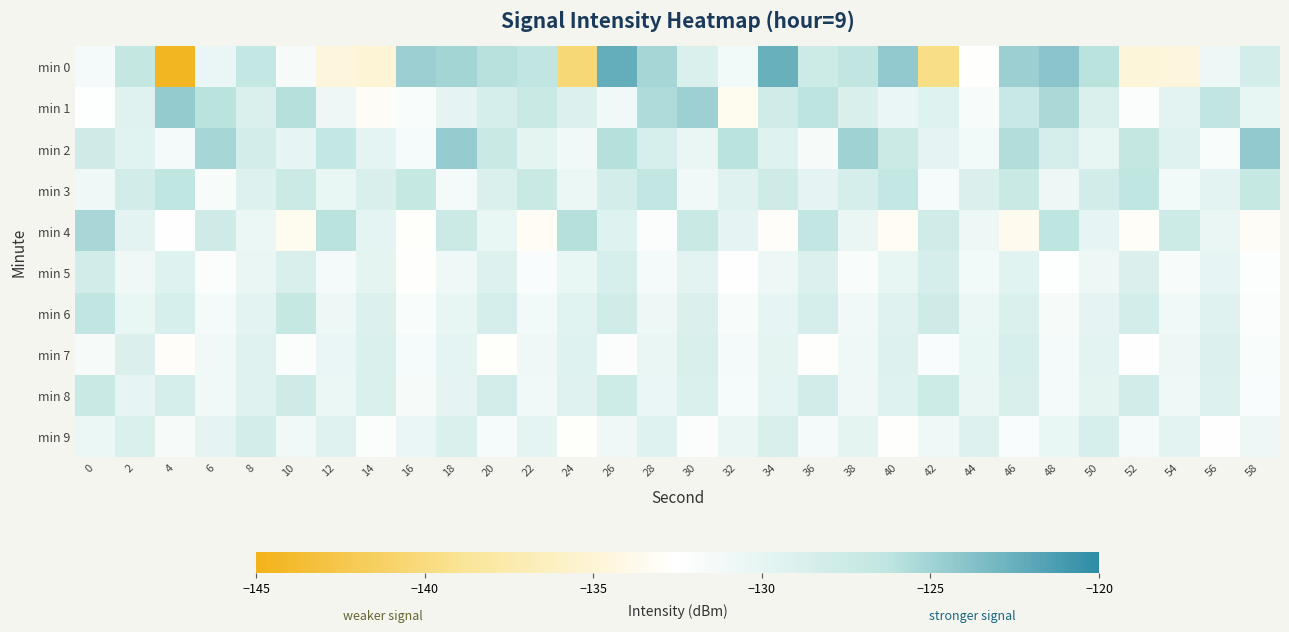

Reading left to right, what are all the values shown in this chart?

min 0: 0=-131.4	2=-126.7	4=-144.5	6=-130.5	8=-126.7	10=-131.6	12=-134.6	14=-135.1	16=-124.7	18=-125.1	20=-126.0	22=-126.5	24=-140.4	26=-122.4	28=-125.2	30=-128.8	32=-131.2	34=-122.6	36=-127.6	38=-126.5	40=-124.3	42=-139.6	44=-132.7	46=-124.7	48=-124.1	50=-126.1	52=-134.8	54=-134.6	56=-130.7	58=-128.3
min 1: 0=-132.3	2=-129.4	4=-124.4	6=-126.1	8=-128.8	10=-125.9	12=-130.7	14=-133.1	16=-131.9	18=-130.0	20=-128.5	22=-127.3	24=-129.1	26=-131.2	28=-125.6	30=-124.8	32=-133.4	34=-127.9	36=-126.2	38=-128.7	40=-130.5	42=-129.3	44=-131.8	46=-127.1	48=-125.4	50=-128.9	52=-132.1	54=-129.7	56=-126.5	58=-130.2
min 2: 0=-127.8	2=-129.6	4=-131.4	6=-125.2	8=-128.3	10=-130.1	12=-126.7	14=-129.9	16=-131.6	18=-124.5	20=-127.2	22=-129.8	24=-131.1	26=-125.9	28=-128.6	30=-130.4	32=-126.1	34=-129.3	36=-131.7	38=-124.9	40=-127.5	42=-130.0	44=-131.3	46=-125.7	48=-128.4	50=-130.2	52=-126.8	54=-129.5	56=-131.9	58=-124.3
min 3: 0=-130.9	2=-128.1	4=-126.4	6=-131.8	8=-129.2	10=-127.5	12=-130.3	14=-128.7	16=-126.9	18=-131.5	20=-128.9	22=-127.2	24=-130.6	26=-128.3	28=-126.6	30=-131.2	32=-129.5	34=-127.8	36=-130.0	38=-128.4	40=-126.7	42=-131.6	44=-129.0	46=-127.3	48=-130.7	50=-128.1	52=-126.4	54=-131.3	56=-129.7	58=-127.0
min 4: 0=-125.3	2=-129.7	4=-132.5	6=-127.8	8=-130.6	10=-133.4	12=-126.1	14=-129.9	16=-132.7	18=-127.5	20=-130.3	22=-133.1	24=-125.9	26=-129.3	28=-132.1	30=-127.2	32=-130.0	34=-132.8	36=-126.6	38=-130.4	40=-133.2	42=-127.9	44=-130.7	46=-133.5	48=-126.3	50=-130.1	52=-132.9	54=-127.6	56=-130.4	58=-133.0
min 5: 0=-128.2	2=-131.0	4=-129.3	6=-132.1	8=-130.4	10=-128.7	12=-131.5	14=-129.8	16=-132.6	18=-130.9	20=-129.2	22=-132.0	24=-130.3	26=-128.6	28=-131.4	30=-129.7	32=-132.5	34=-130.8	36=-129.1	38=-131.9	40=-130.2	42=-128.5	44=-131.3	46=-129.6	48=-132.4	50=-130.7	52=-129.0	54=-131.8	56=-130.1	58=-132.3
min 6: 0=-126.5	2=-130.3	4=-128.6	6=-131.4	8=-129.7	10=-127.0	12=-130.8	14=-129.1	16=-131.9	18=-130.2	20=-128.5	22=-131.3	24=-129.6	26=-127.9	28=-130.7	30=-129.0	32=-131.8	34=-130.1	36=-128.4	38=-131.2	40=-129.5	42=-127.8	44=-130.6	46=-128.9	48=-131.7	50=-130.0	52=-128.3	54=-131.1	56=-129.4	58=-132.2
min 7: 0=-131.7	2=-129.0	4=-132.8	6=-131.1	8=-129.4	10=-132.2	12=-130.5	14=-128.8	16=-131.6	18=-129.9	20=-132.7	22=-131.0	24=-129.3	26=-132.1	28=-130.4	30=-128.7	32=-131.5	34=-129.8	36=-132.6	38=-130.9	40=-129.2	42=-132.0	44=-130.3	46=-128.6	48=-131.4	50=-129.7	52=-132.5	54=-130.8	56=-129.1	58=-131.9
min 8: 0=-127.3	2=-130.1	4=-128.4	6=-131.2	8=-129.5	10=-127.8	12=-130.6	14=-128.9	16=-131.7	18=-130.0	20=-128.3	22=-131.1	24=-129.4	26=-127.7	28=-130.5	30=-128.8	32=-131.6	34=-129.9	36=-128.2	38=-131.0	40=-129.3	42=-127.6	44=-130.4	46=-128.7	48=-131.5	50=-129.8	52=-128.1	54=-130.9	56=-129.2	58=-132.0
min 9: 0=-130.6	2=-128.9	4=-131.7	6=-130.0	8=-128.3	10=-131.1	12=-129.4	14=-132.2	16=-130.5	18=-128.8	20=-131.6	22=-129.9	24=-132.7	26=-131.0	28=-129.3	30=-132.1	32=-130.4	34=-128.7	36=-131.5	38=-129.8	40=-132.6	42=-130.9	44=-129.2	46=-132.0	48=-130.3	50=-128.6	52=-131.4	54=-129.7	56=-132.5	58=-130.8